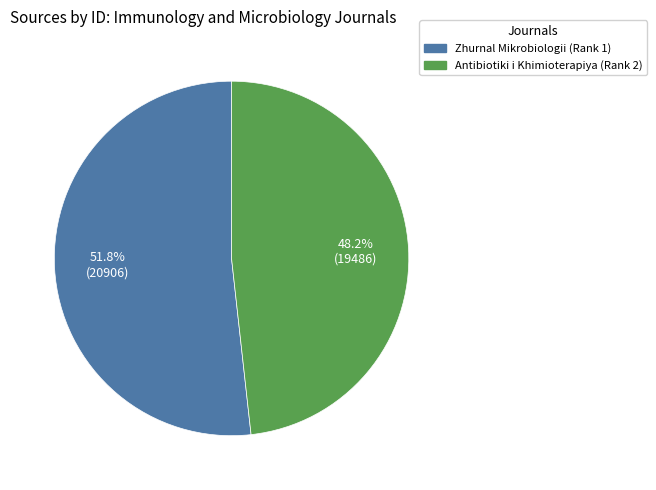

How many slices are in this pie chart?

2